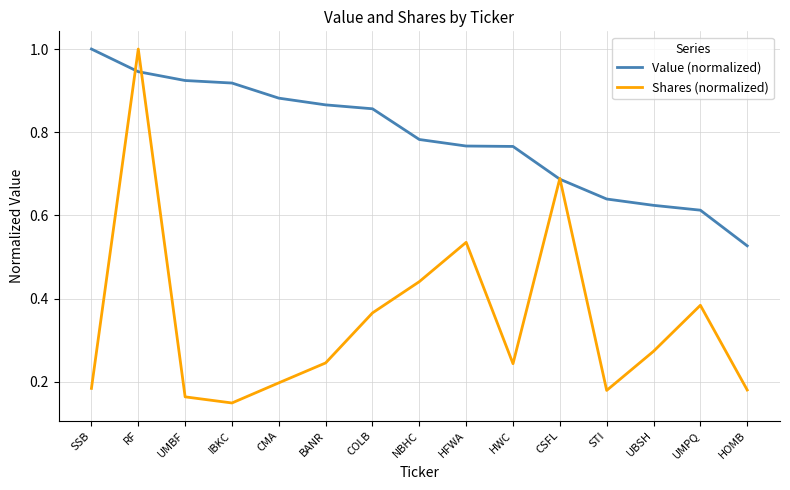

Which label corresponds to the smallest value in the chart?

IBKC